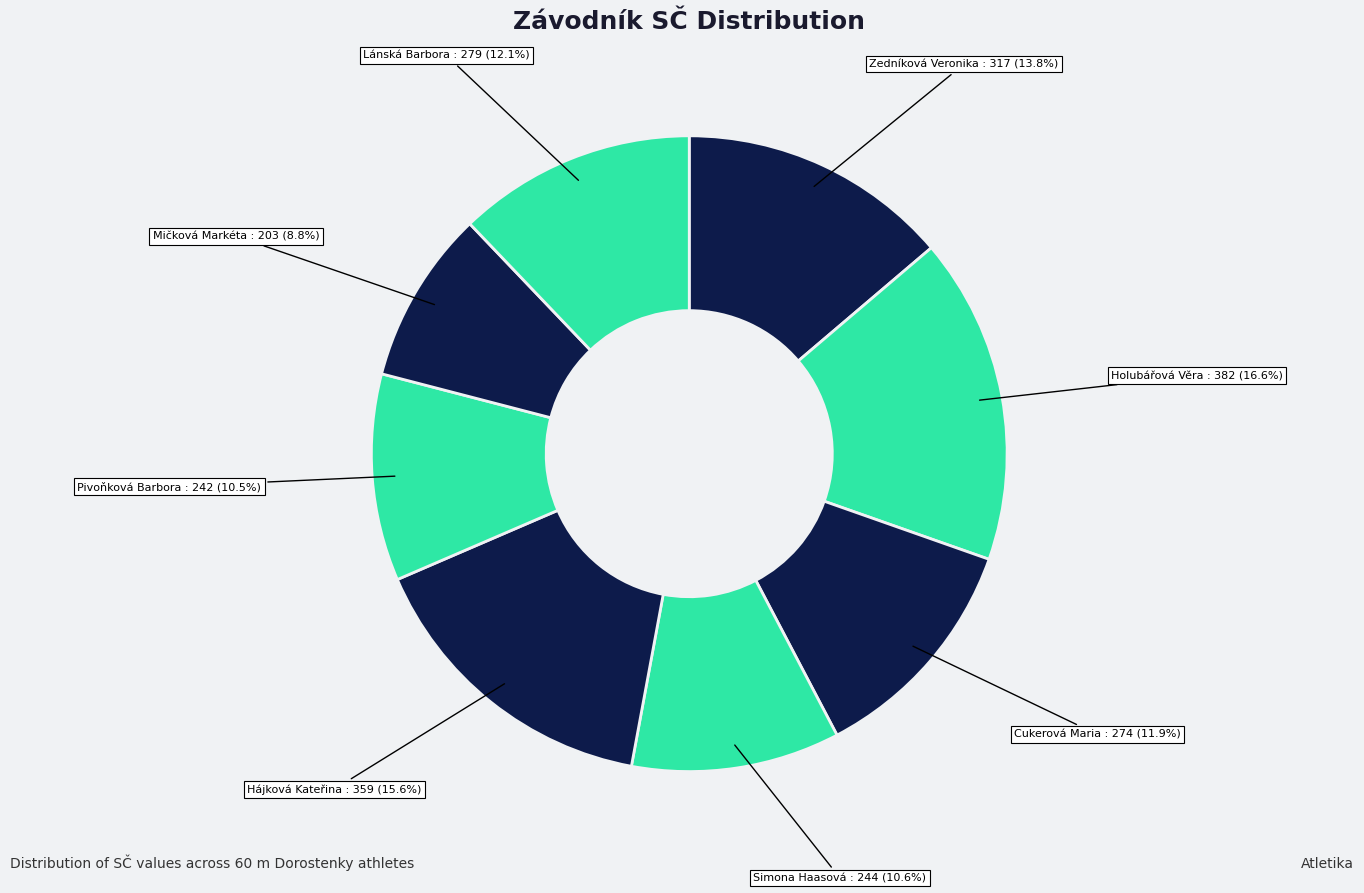

Approximately how many times larger is the value at Zedníková Veronika compared to Mičková Markéta?

1.6